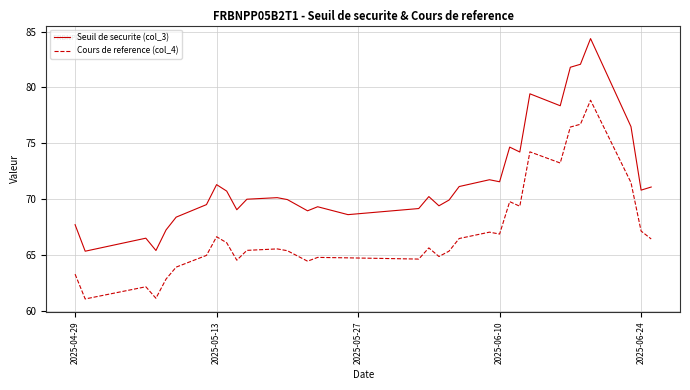

True or false: Seuil de securite (col_3) and Cours de reference (col_4) intersect in this chart.

False